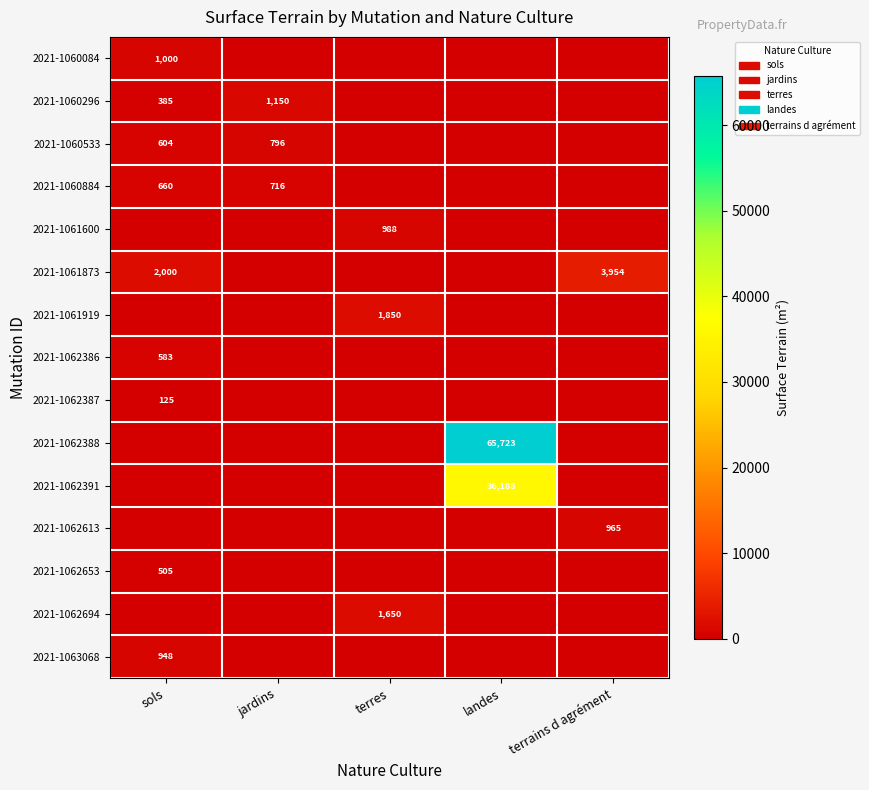

The value of 2021-1062694 at terres is 391. True or false?

False